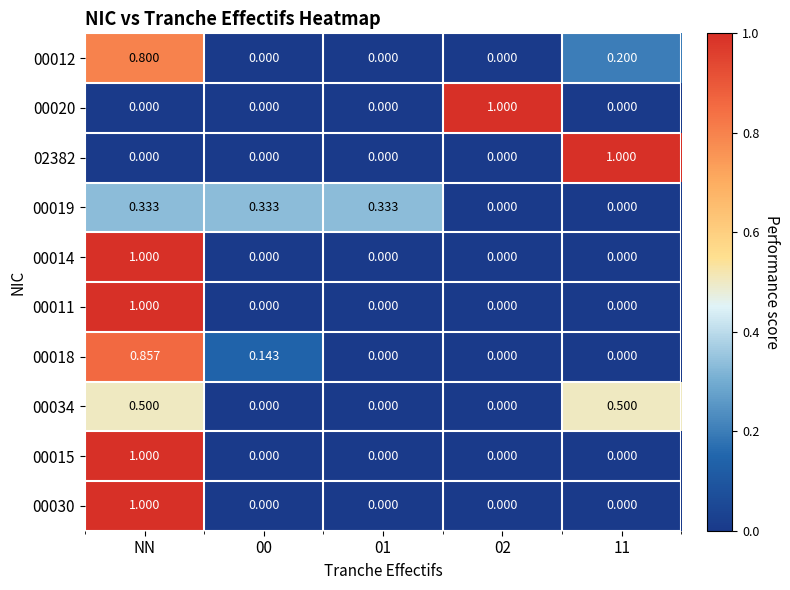

At which category is the sum across all series the highest?

NN